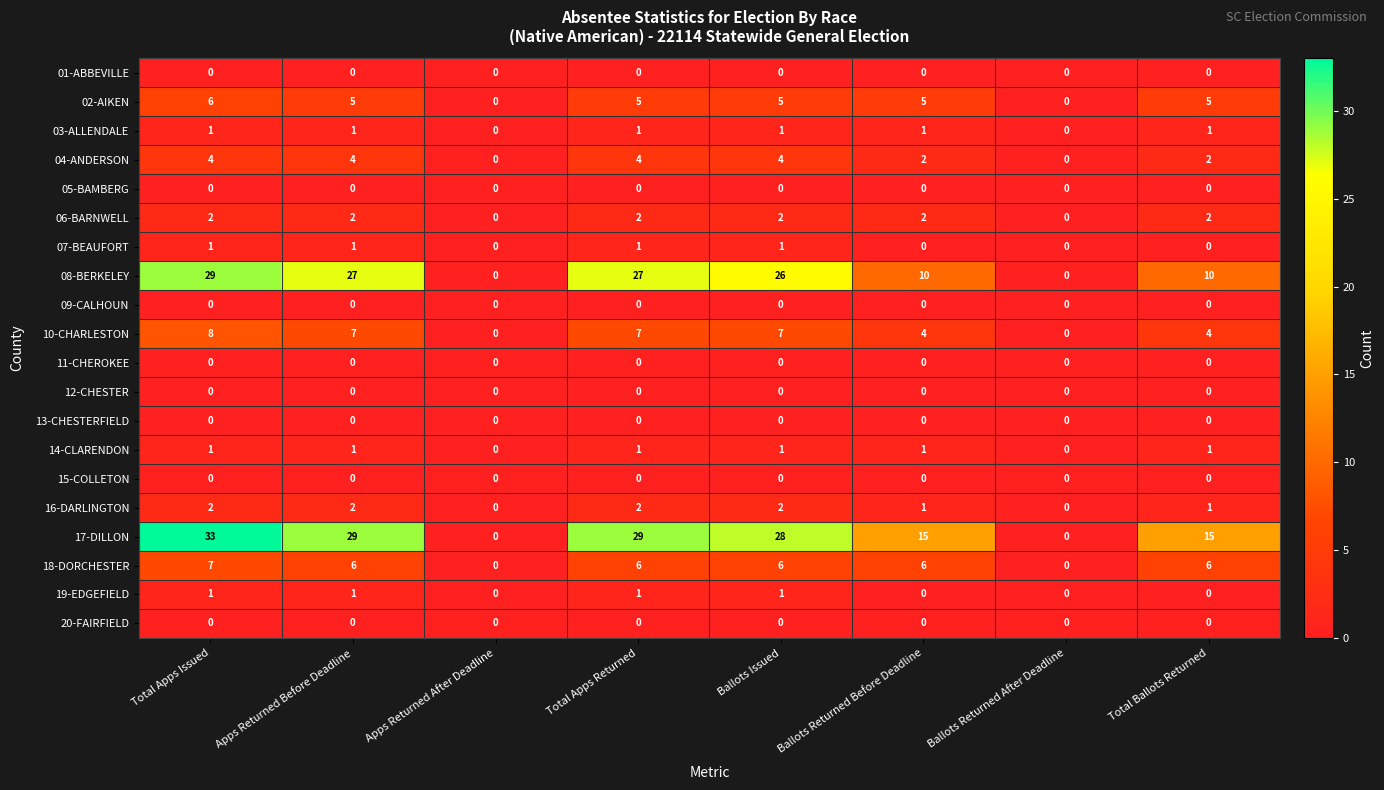

True or false: 15-COLLETON has a value of 0 at Apps Returned Before Deadline.

True